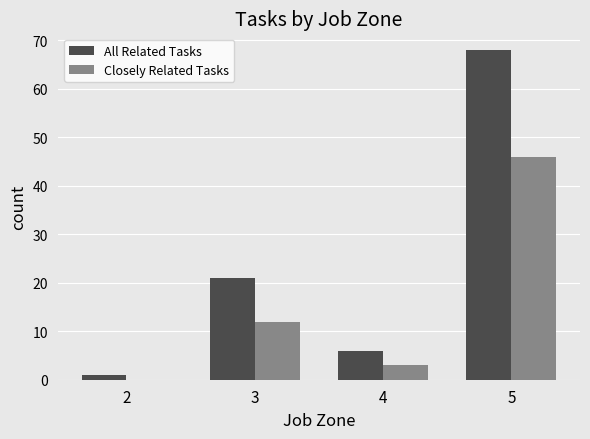

What is the sum of all All Related Tasks values?

96